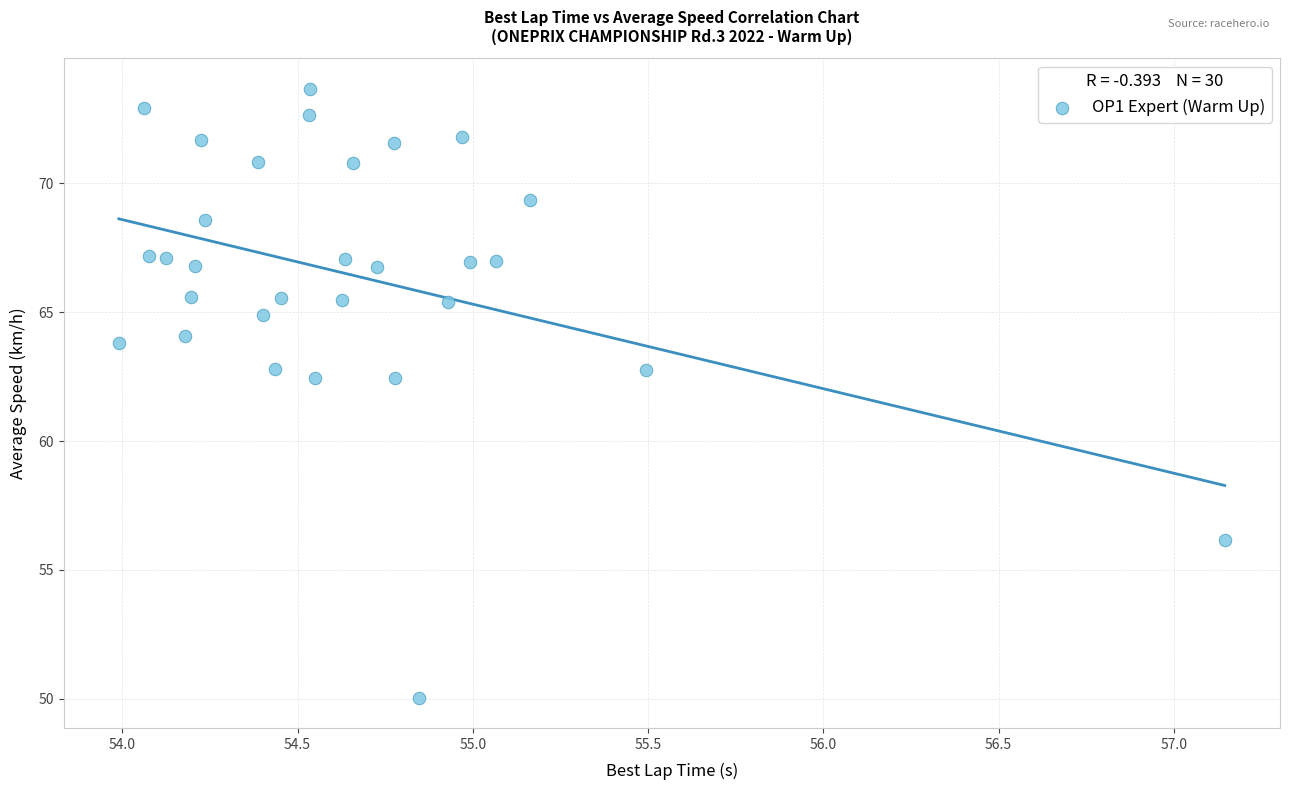

What is the range of Y values (max minus min)?

23.6